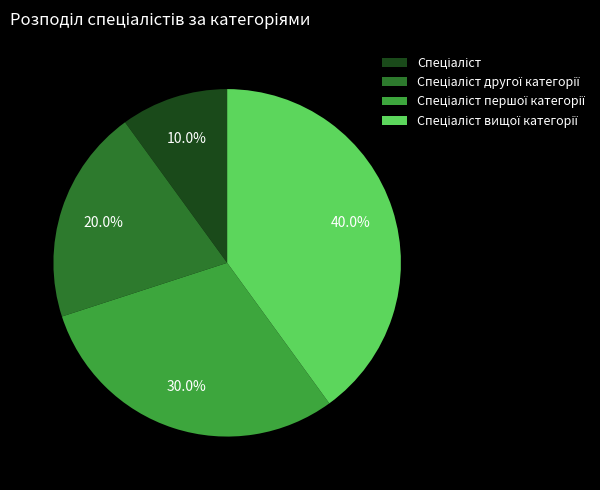

How many slices are in this pie chart?

4